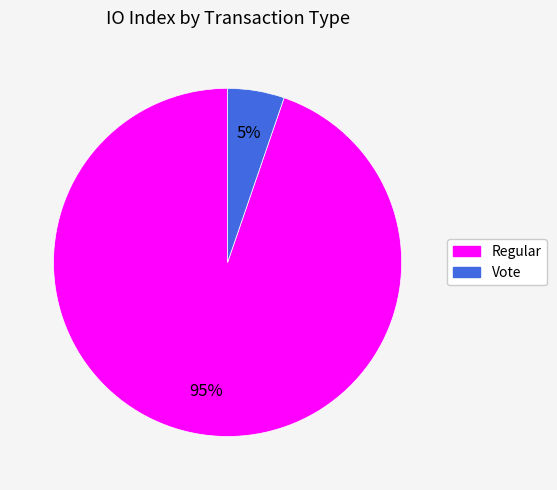

Count the number of slices in the pie.

2